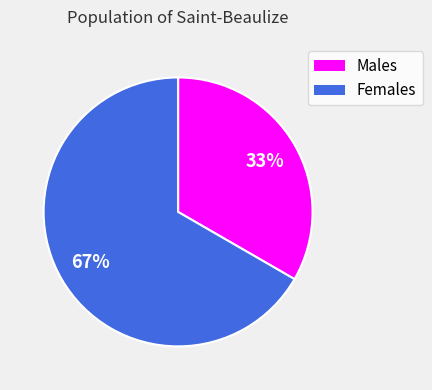

Is it true that Males is 33% of the pie?

True